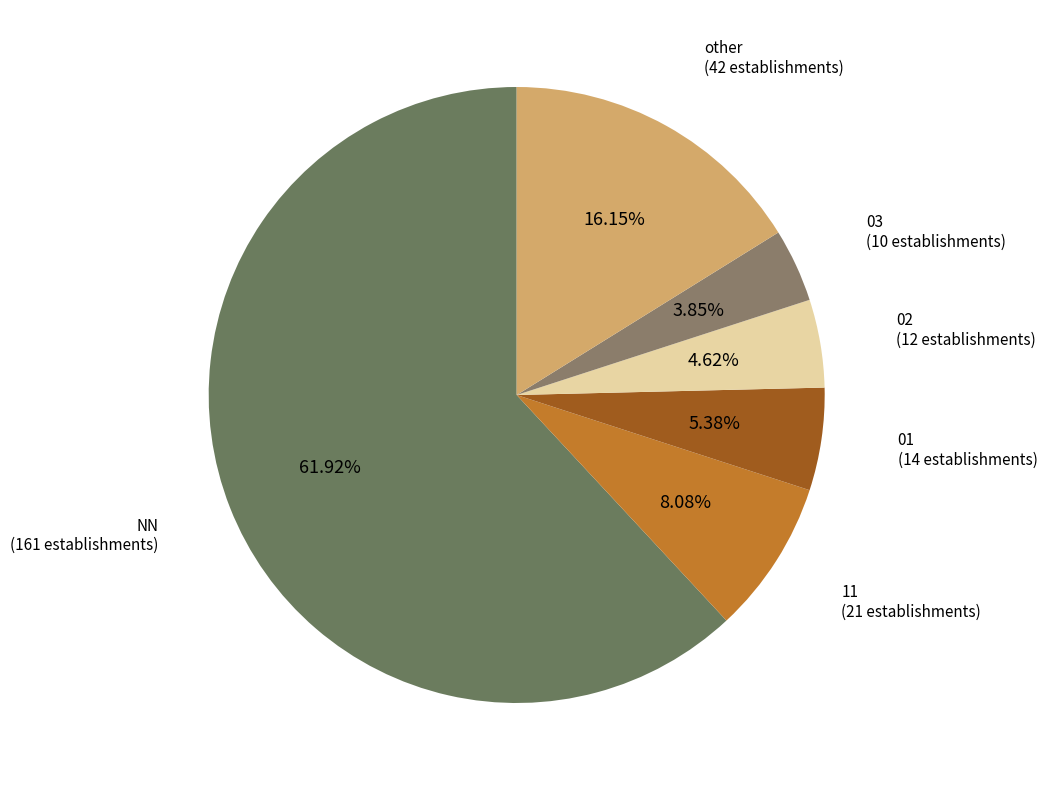

Which slice is the smallest?

03